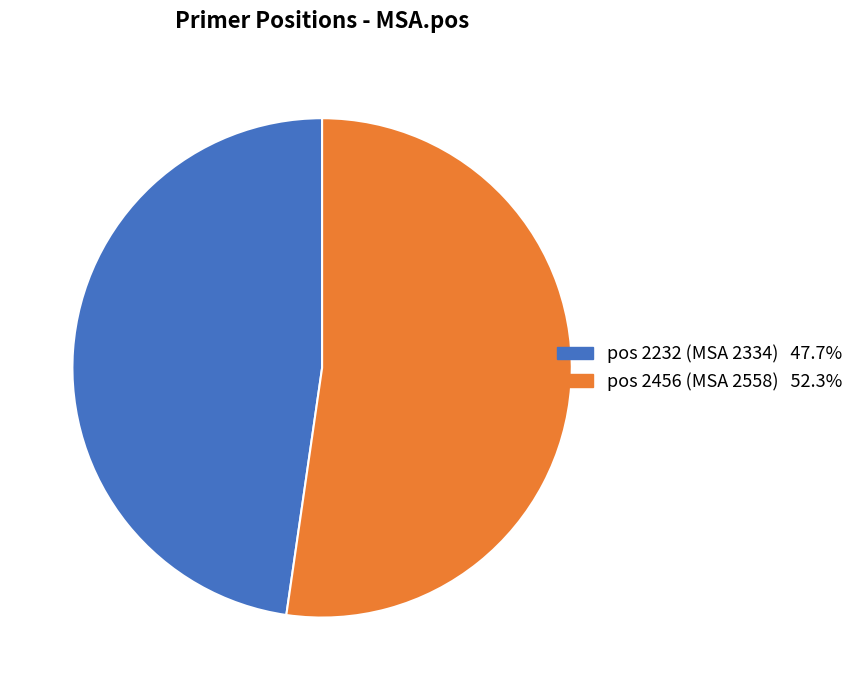

Is there any slice that represents more than half of the pie?

Yes